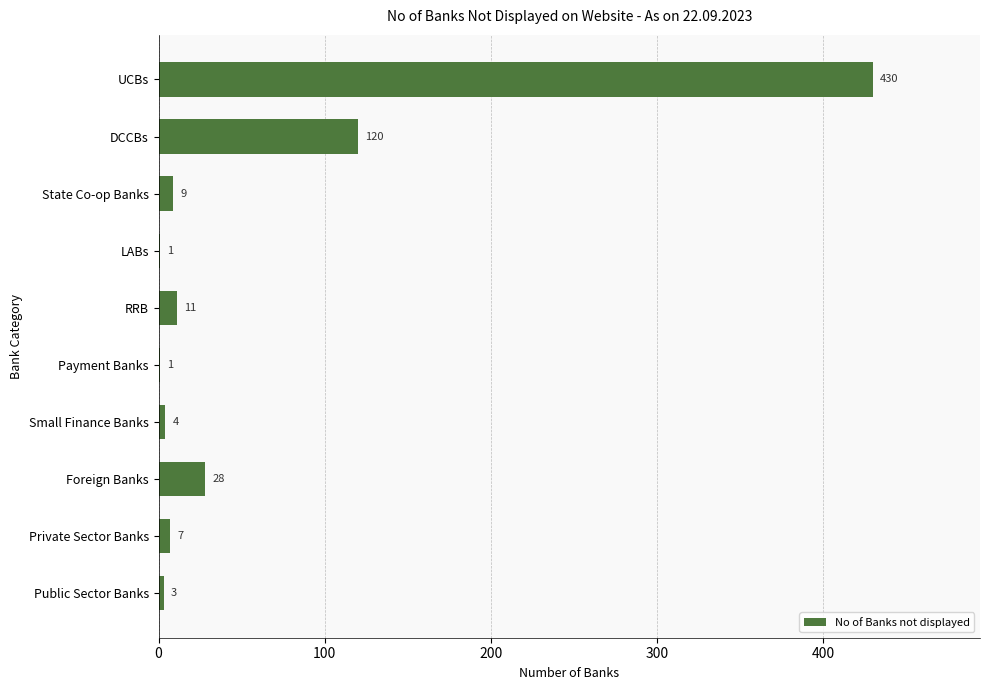

Which label corresponds to the largest value in the chart?

UCBs